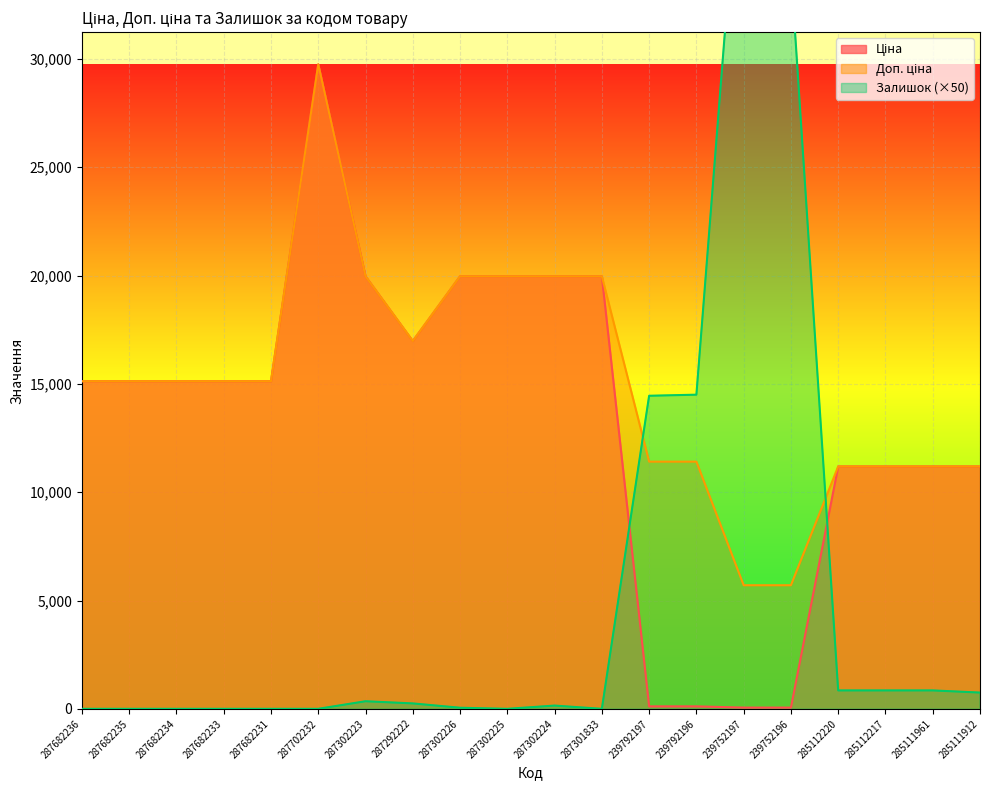

At which category does Залишок reach its first local peak?

287302223